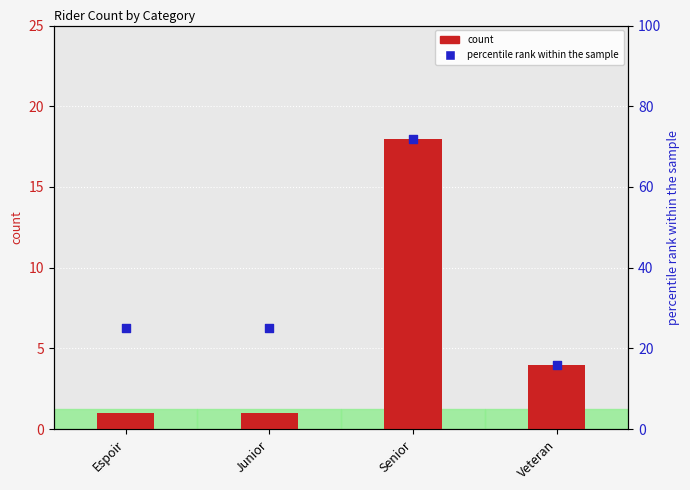

Which series reaches the maximum Y coordinate?

percentile rank within the sample